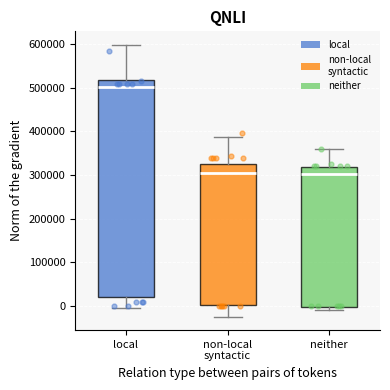

Reading left to right, read every box against the y-axis: the position of its median line, the range the box covers, and the ends of its whiskers. The values are not printed on the chart, so give them approximately, as read against the axis.

local: median 500000, box 20000 to 520000, whiskers 0 to 600000
non-local syntactic: median 300000, box 0 to 320000, whiskers -20000 to 390000
neither: median 300000, box 0 to 320000, whiskers -10000 to 360000